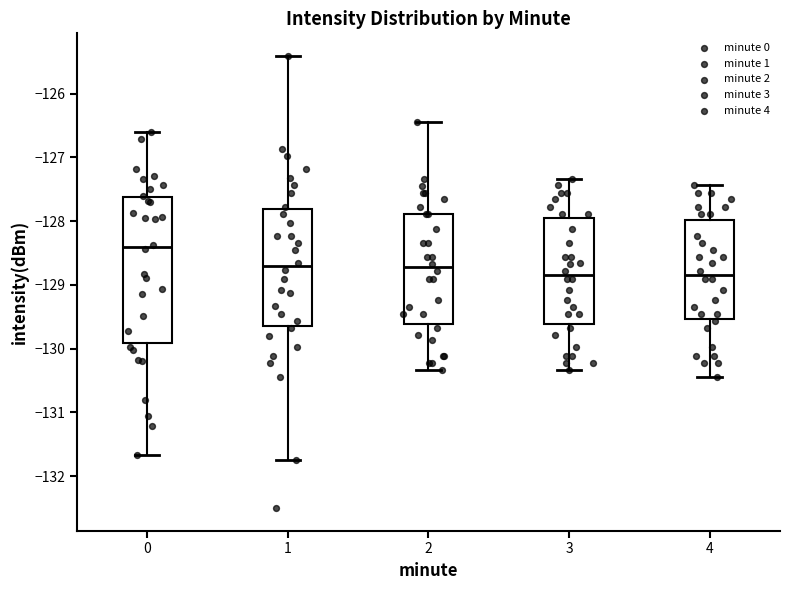

Which box is the tallest, from its lower edge to its upper edge?

0